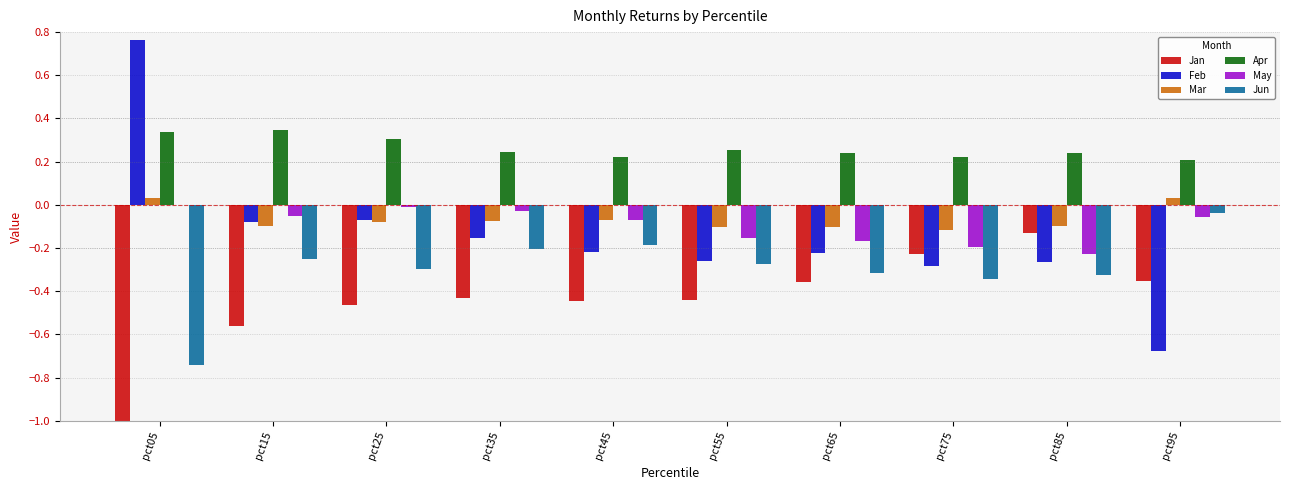

What is the smallest value displayed?

-1.9